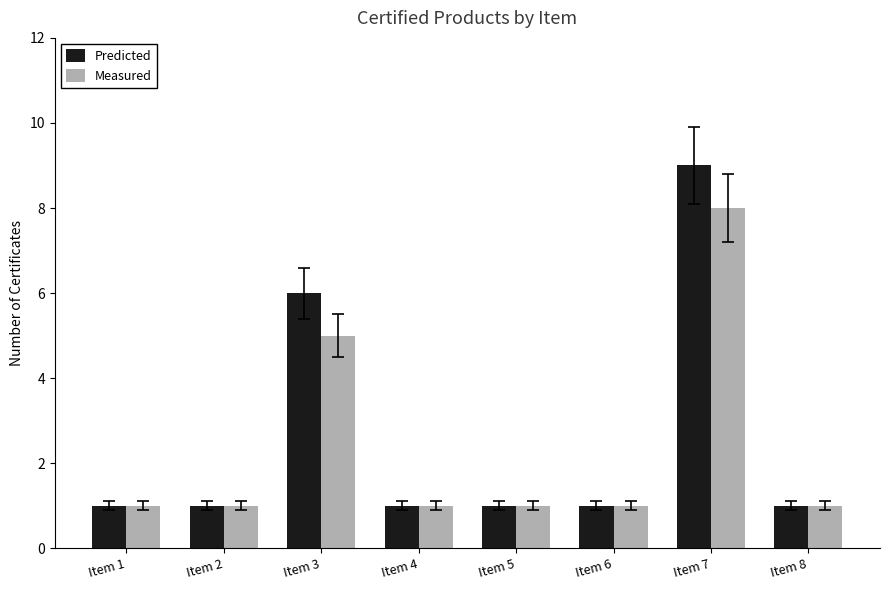

At which category does the chart reach its peak across all series?

Item 7